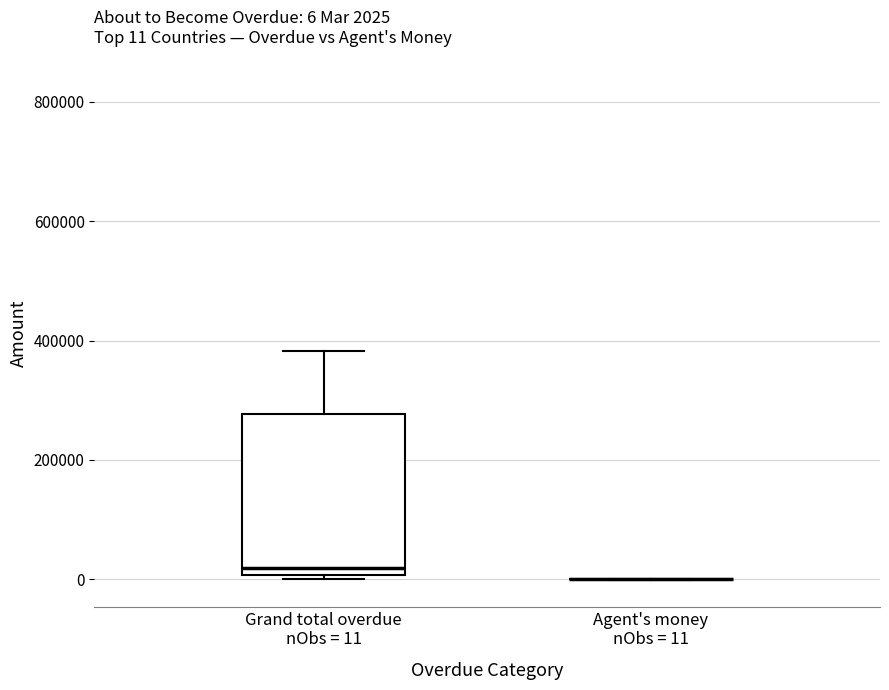

Comparing the boxes themselves (not the whiskers), which one is the tallest?

Grand total overdue nObs = 11